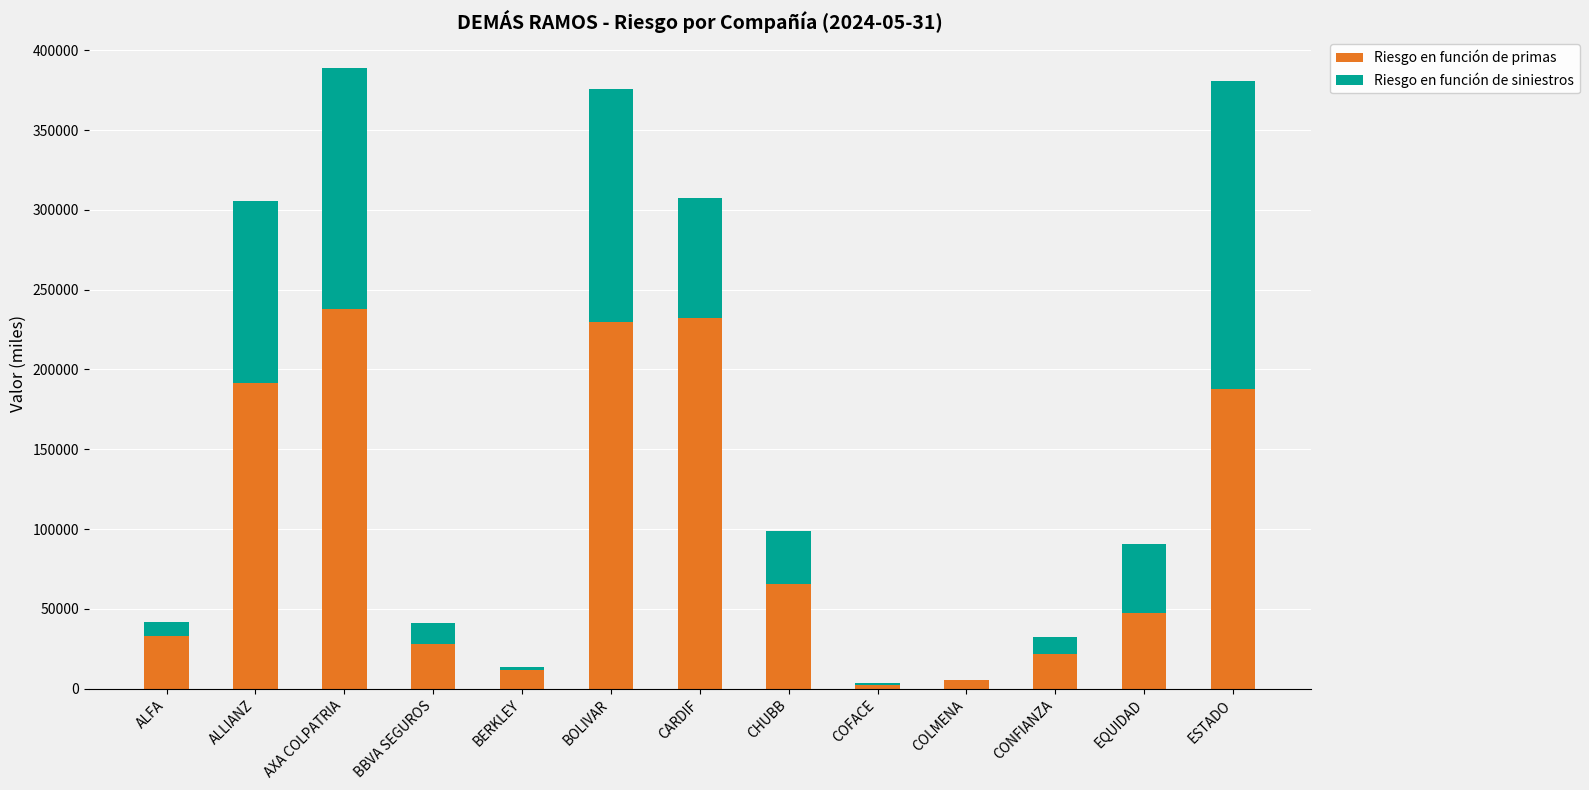

What is the total value across all series at CONFIANZA?

32329.5